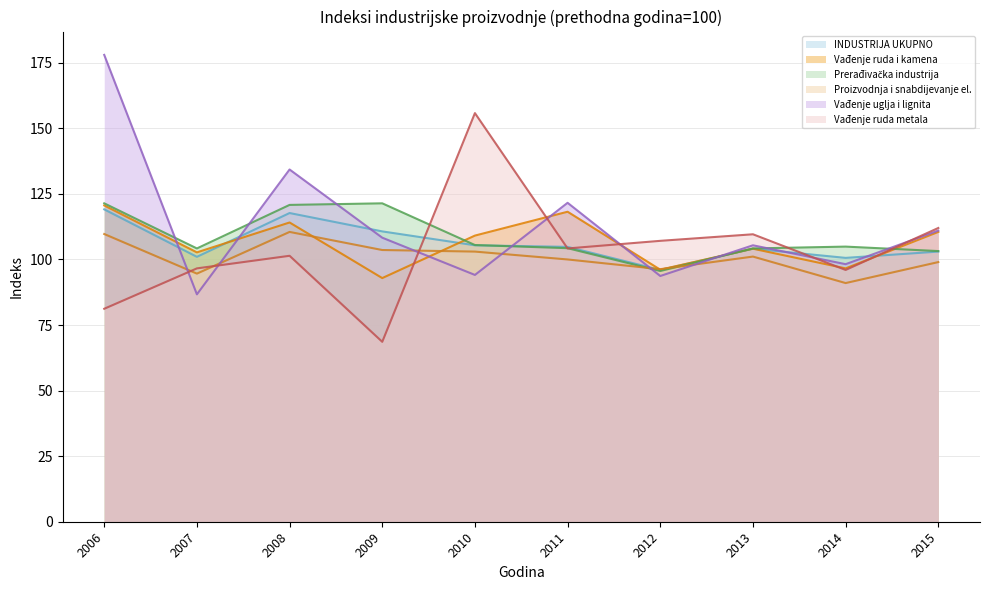

Which series has the largest total across all categories?

Vađenje uglja i lignita